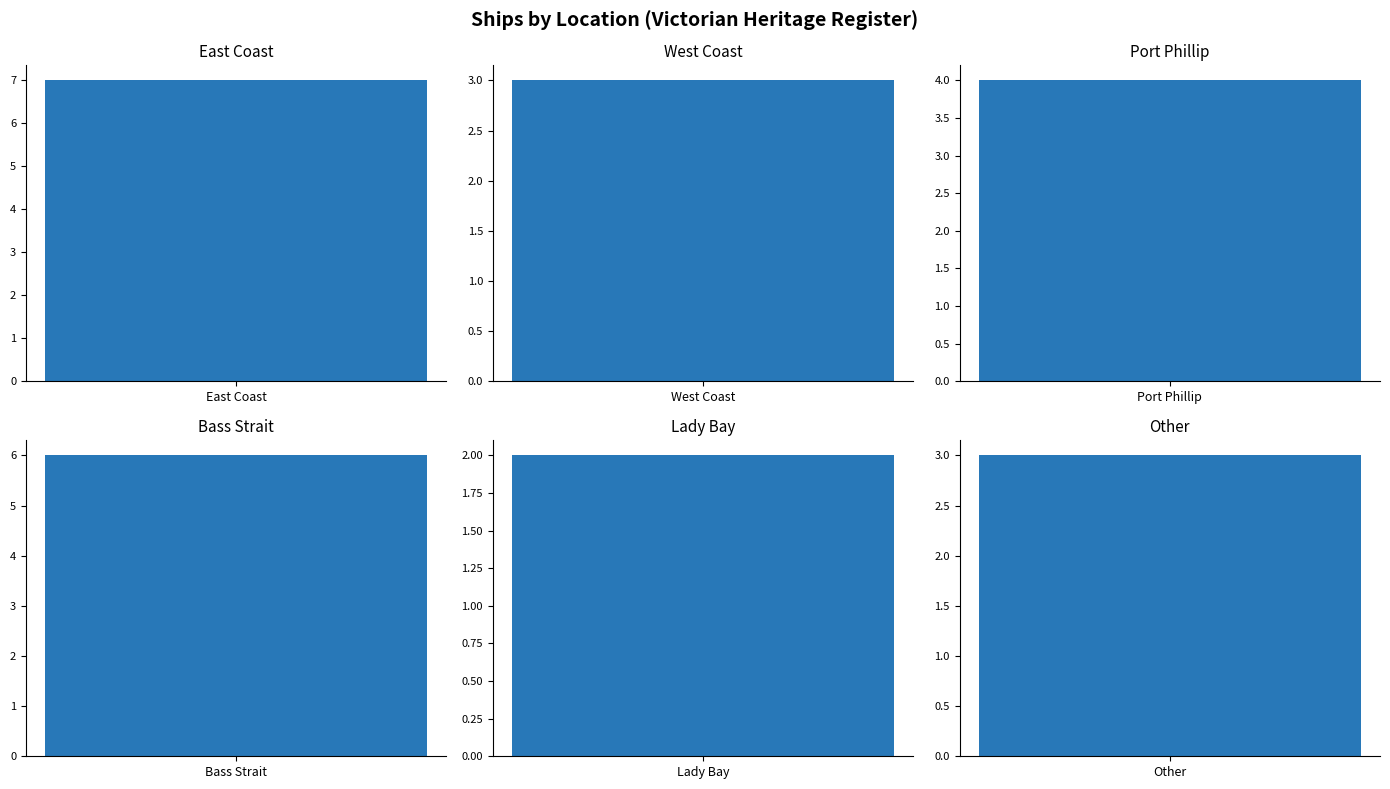

Between Other and East Coast, which is larger?

East Coast